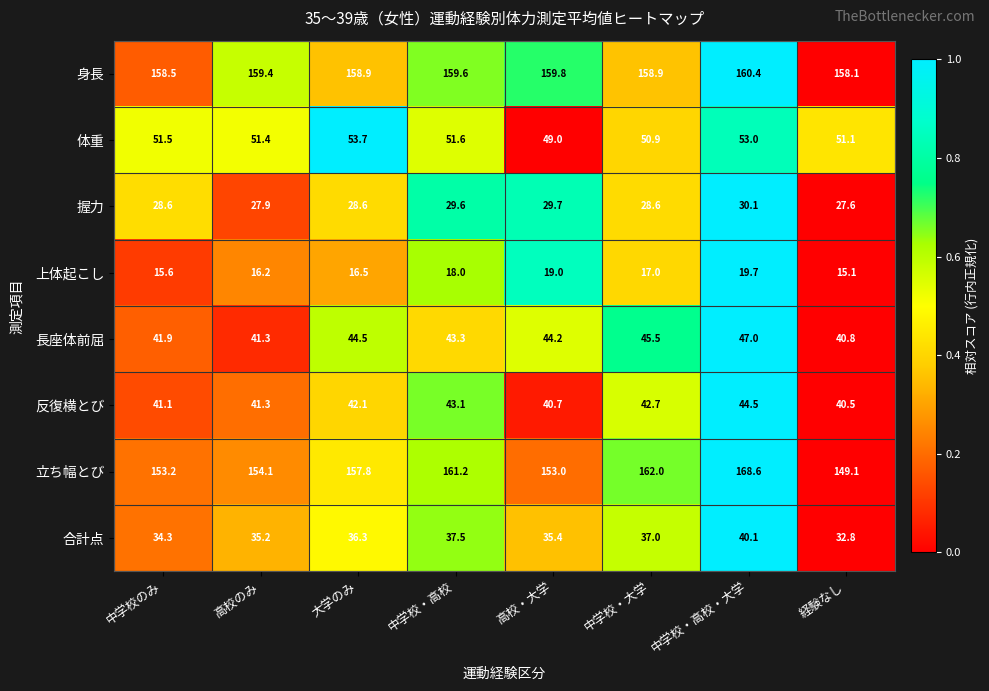

Which category has the lowest value in the 立ち幅とび series?

経験なし